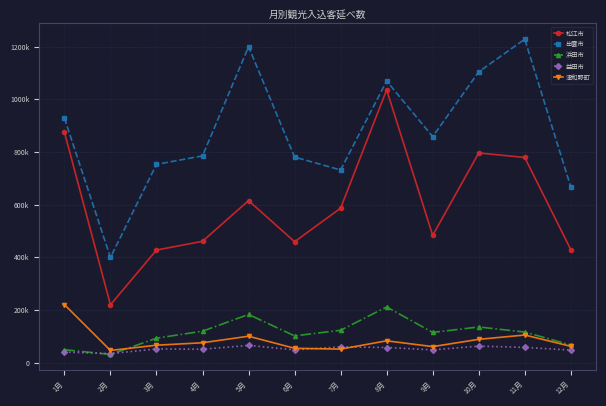

Between 2月 and 6月, which is larger?

6月